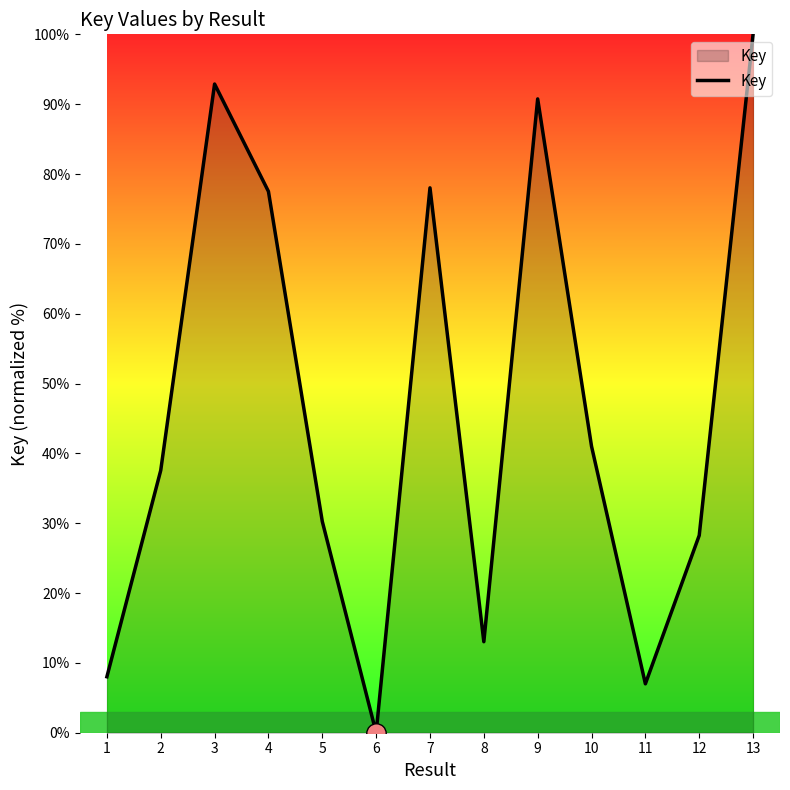

At which label is the value closest to 50?

10